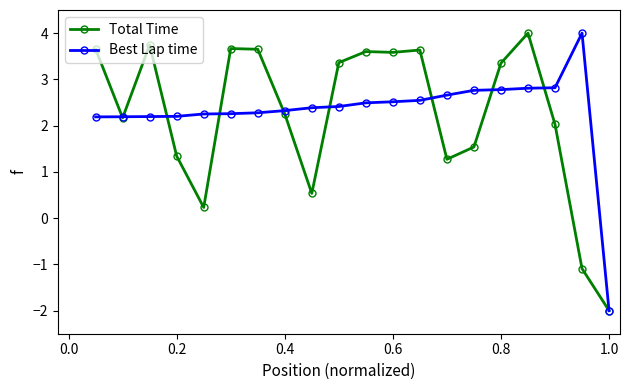

What is the lowest value of the Total Time series?

-2.0